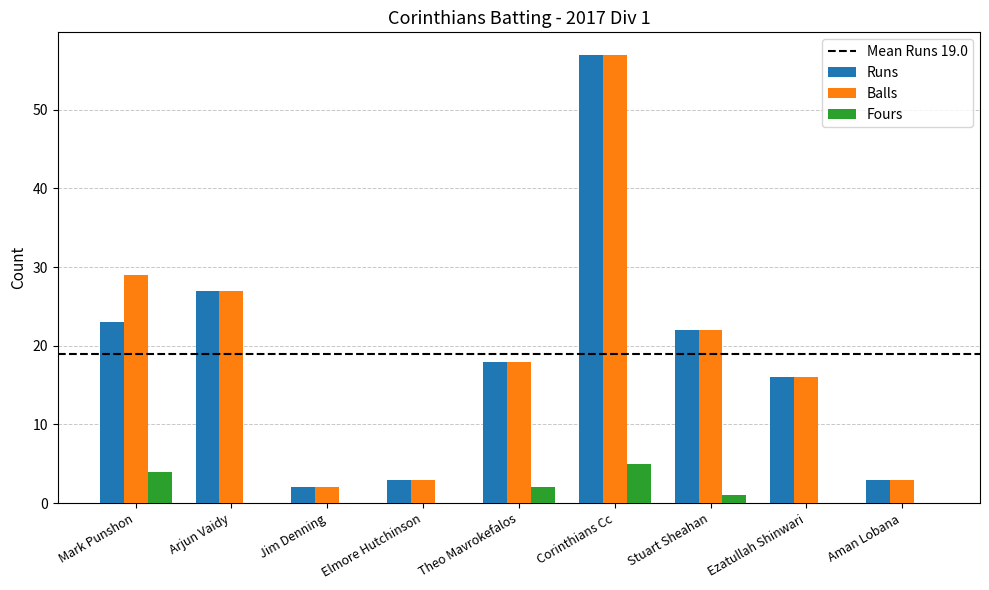

What is the sum of the Runs values at Theo Mavrokefalos and Arjun Vaidy?

45